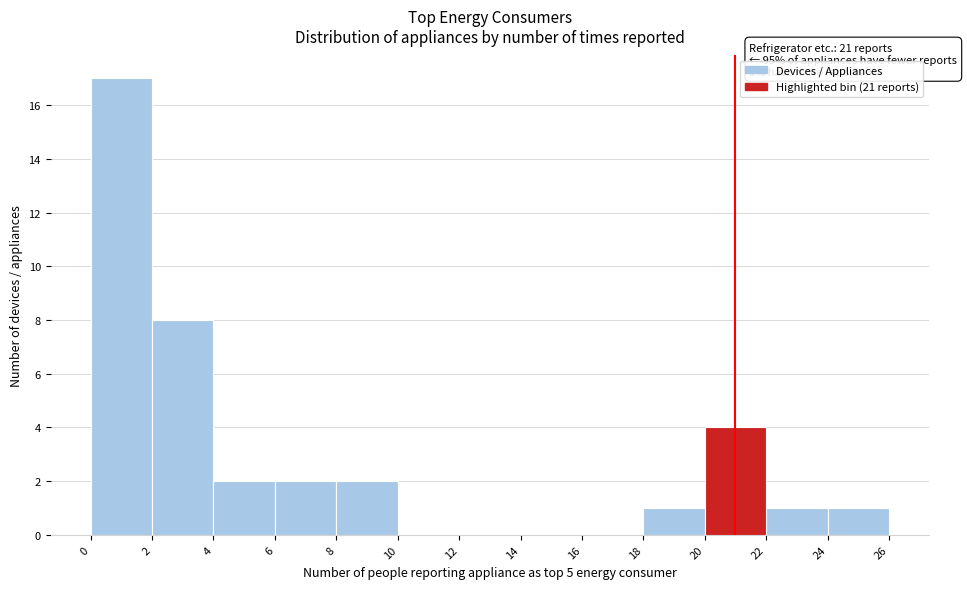

Over which range of the x-axis is the bar tallest?

0 to 2